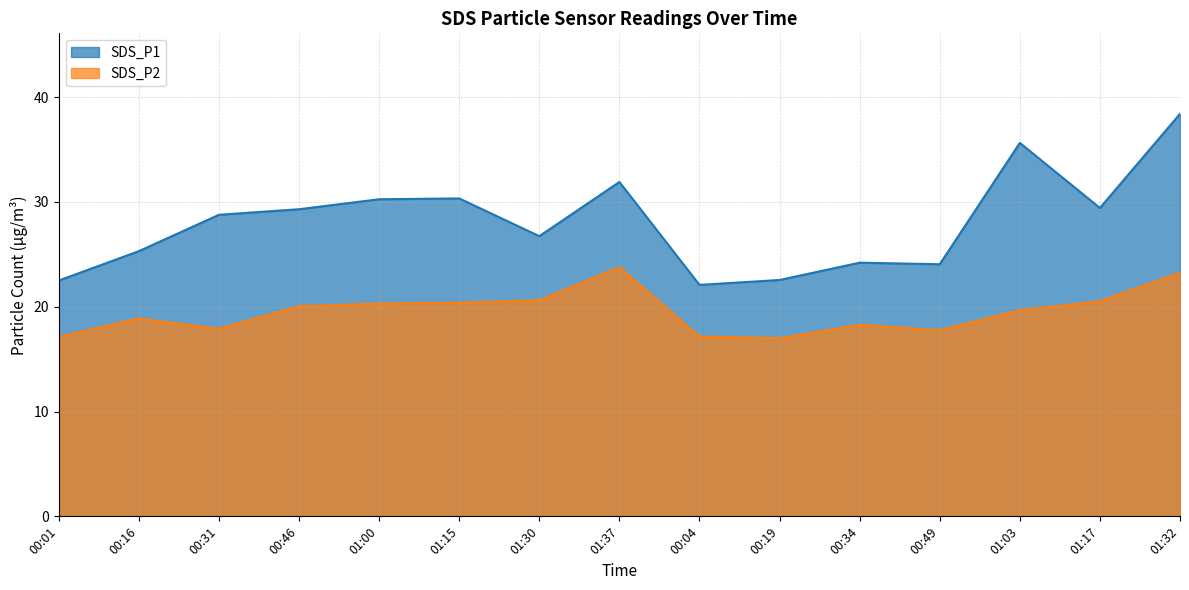

Rank the series by their maximum value, from lowest to highest.

SDS_P2, SDS_P1